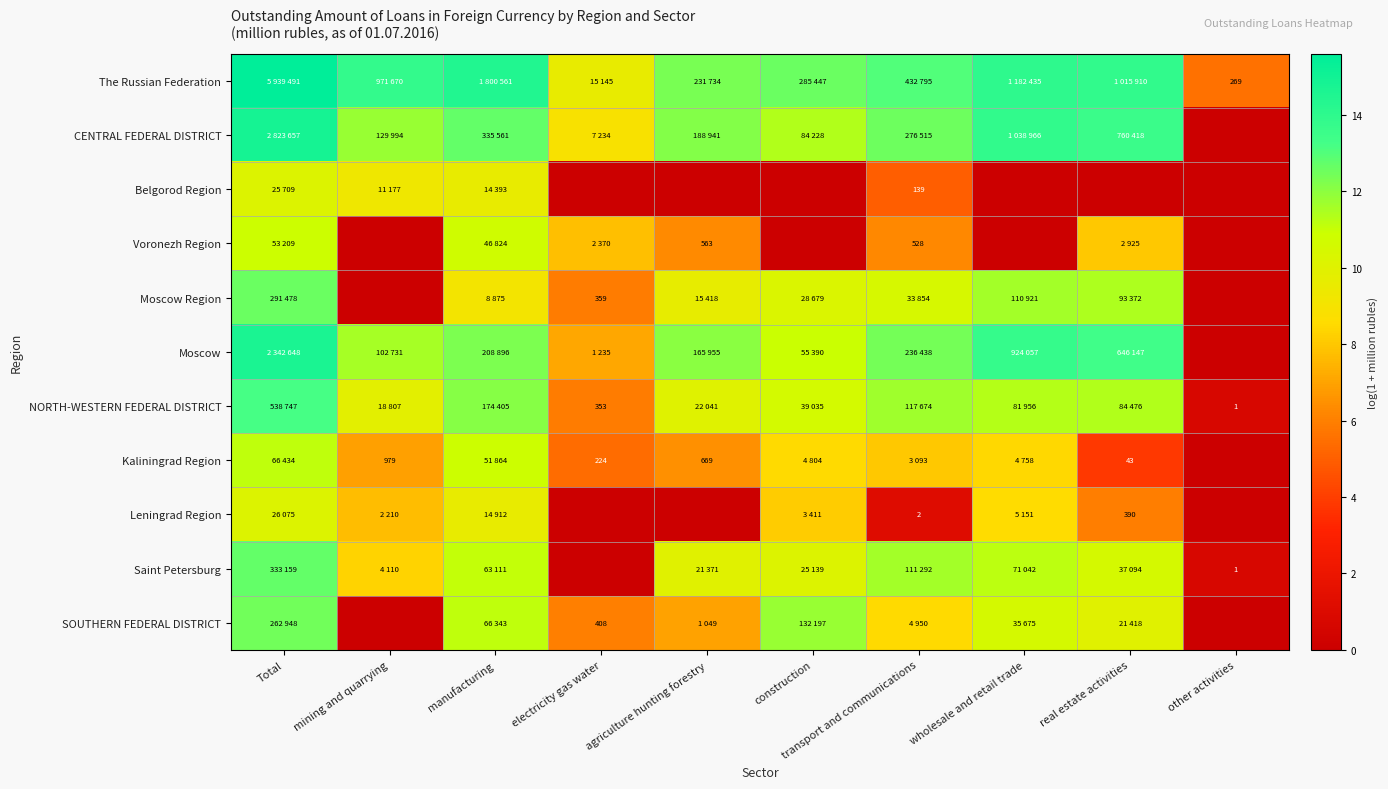

What is the maximum value shown in the chart?

15.6